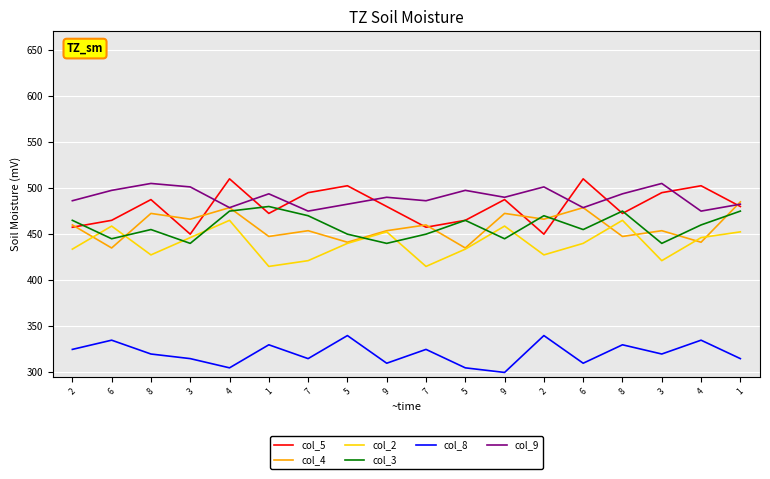

At which label does col_3 first exceed 459?

2